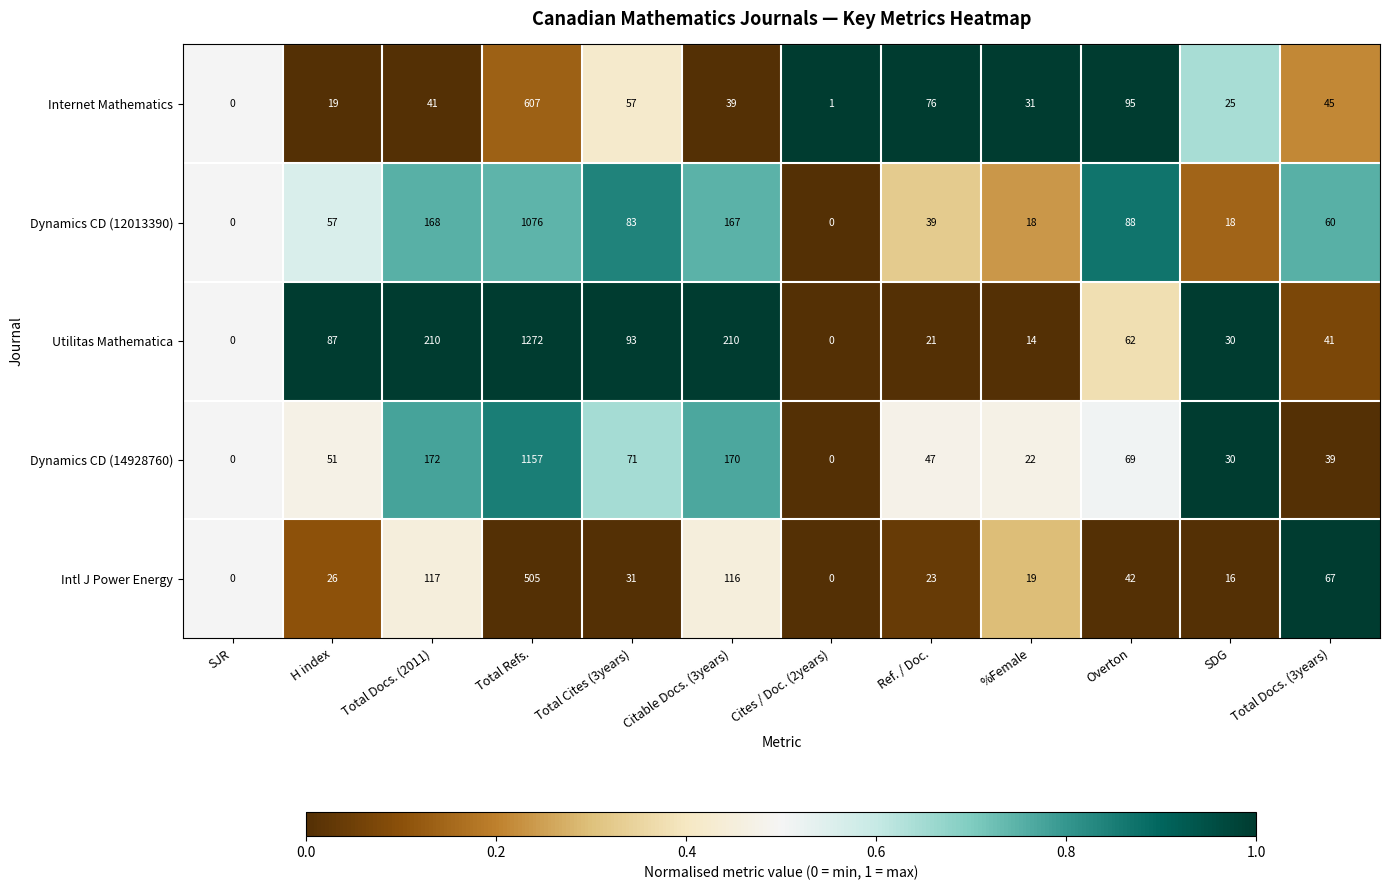

What is the difference between the maximum and second lowest values in the Dynamics CD (12013390) series?

1076